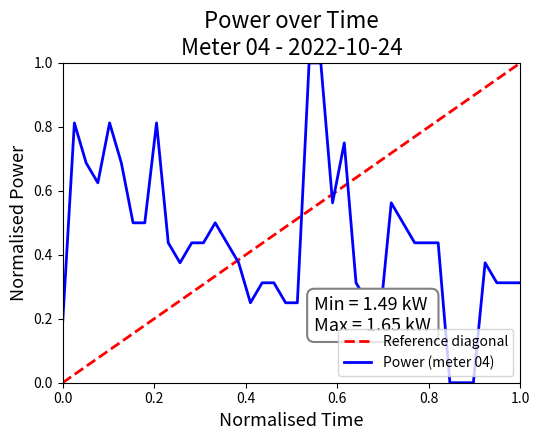

What is the difference between the maximum and minimum values?

1.0